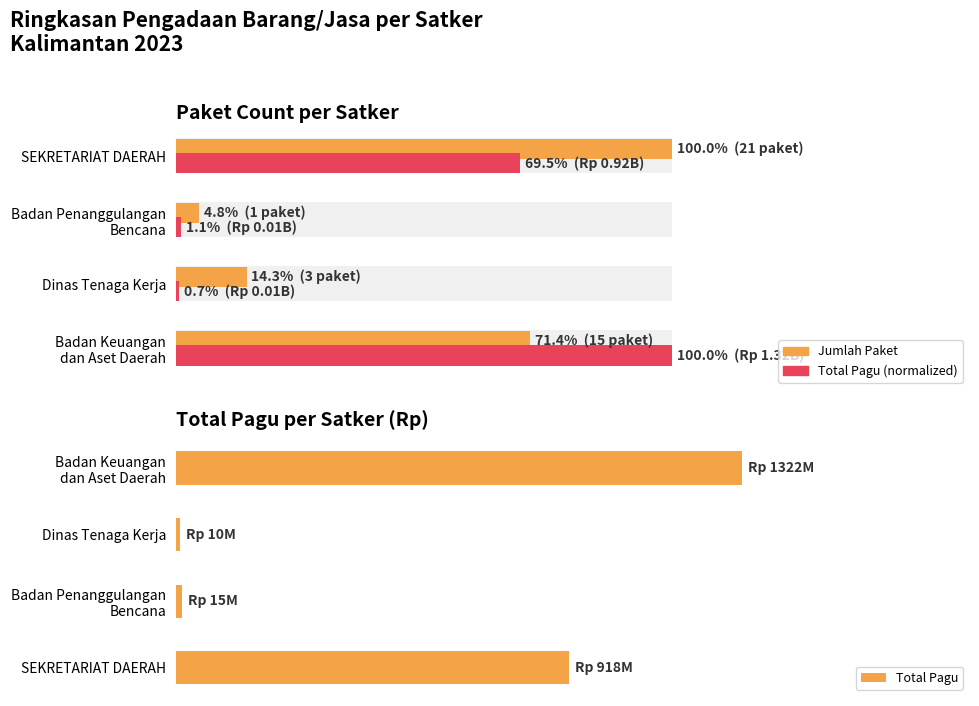

What is the average value of the Jumlah Paket series?

0.5